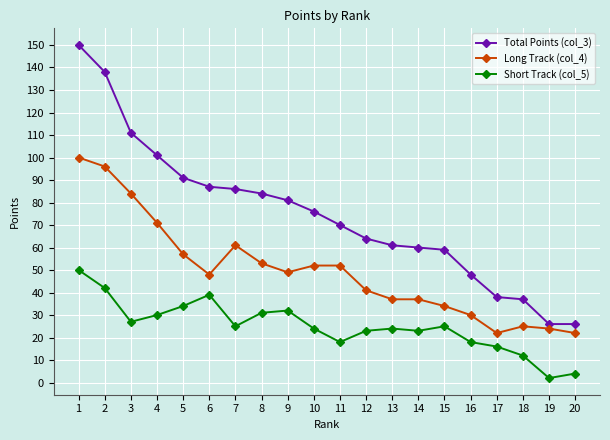

Which series has the largest range (max minus min)?

Total Points (col_3)